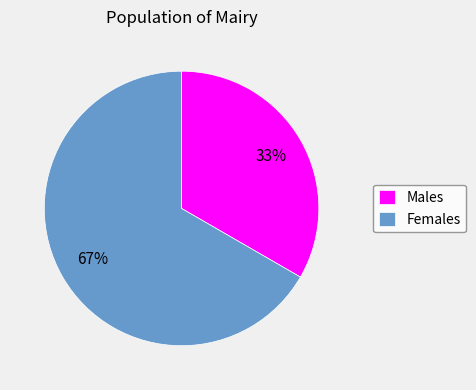

What is the ratio of the value at Females to the value at Males?

2.0